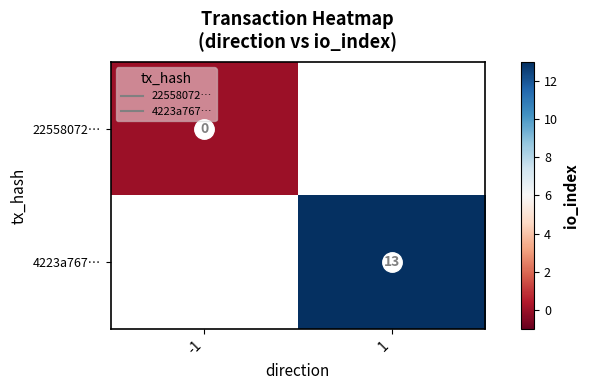

Is the value of 22558072… at 1 greater than the value of 4223a767… at -1?

No